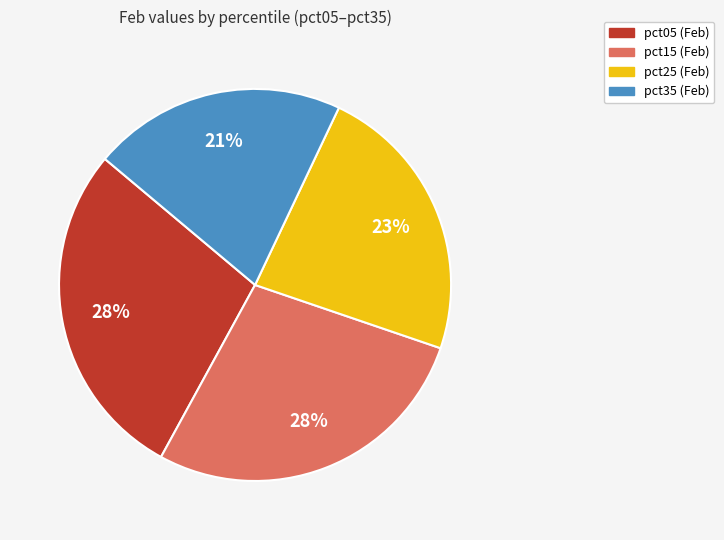

Does any single category account for the majority?

No